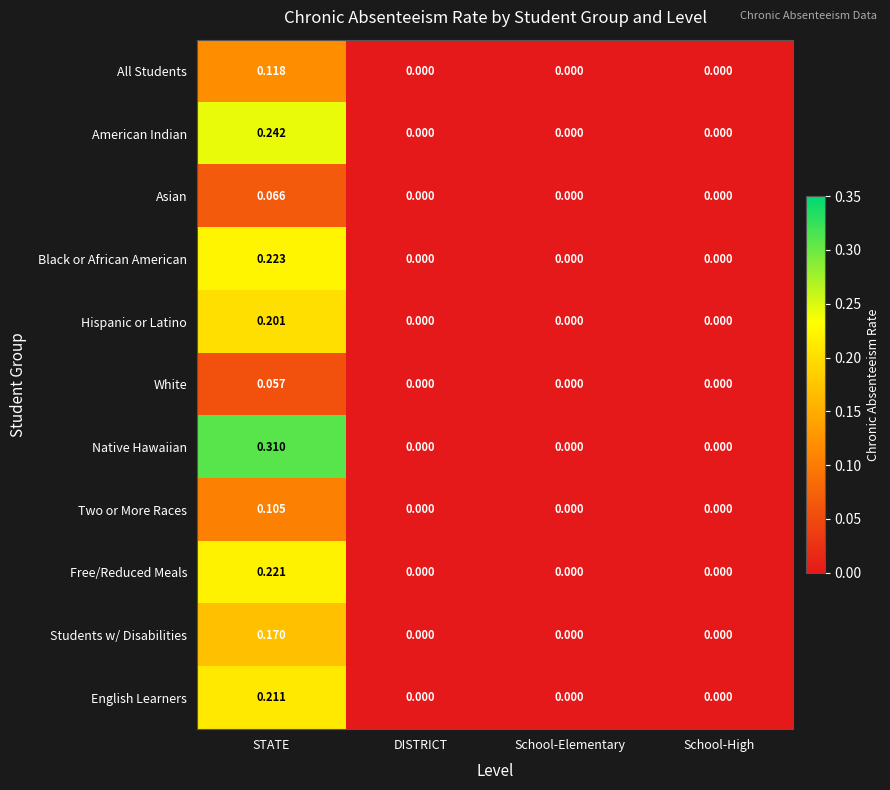

List the series in order of their peak value, lowest first.

White, Asian, Two or More Races, All Students, Students w/ Disabilities, Hispanic or Latino, English Learners, Free/Reduced Meals, Black or African American, American Indian, Native Hawaiian